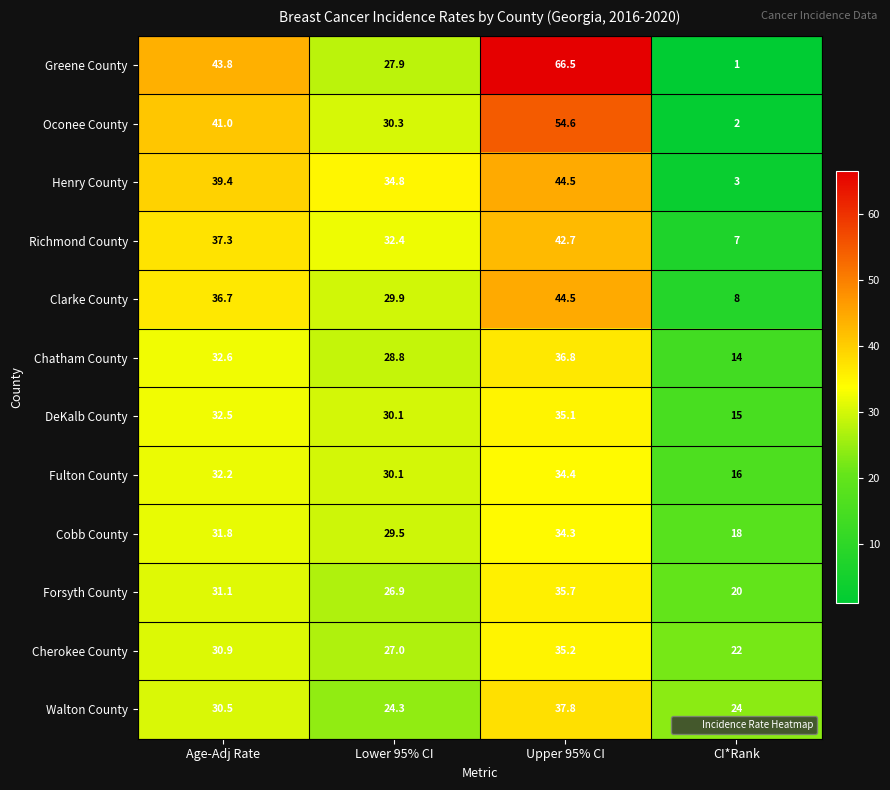

What is the total value across all series at CI*Rank?

150.0